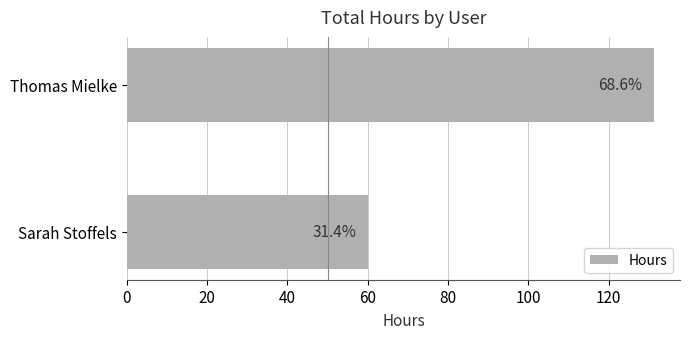

What is the average value?

95.7